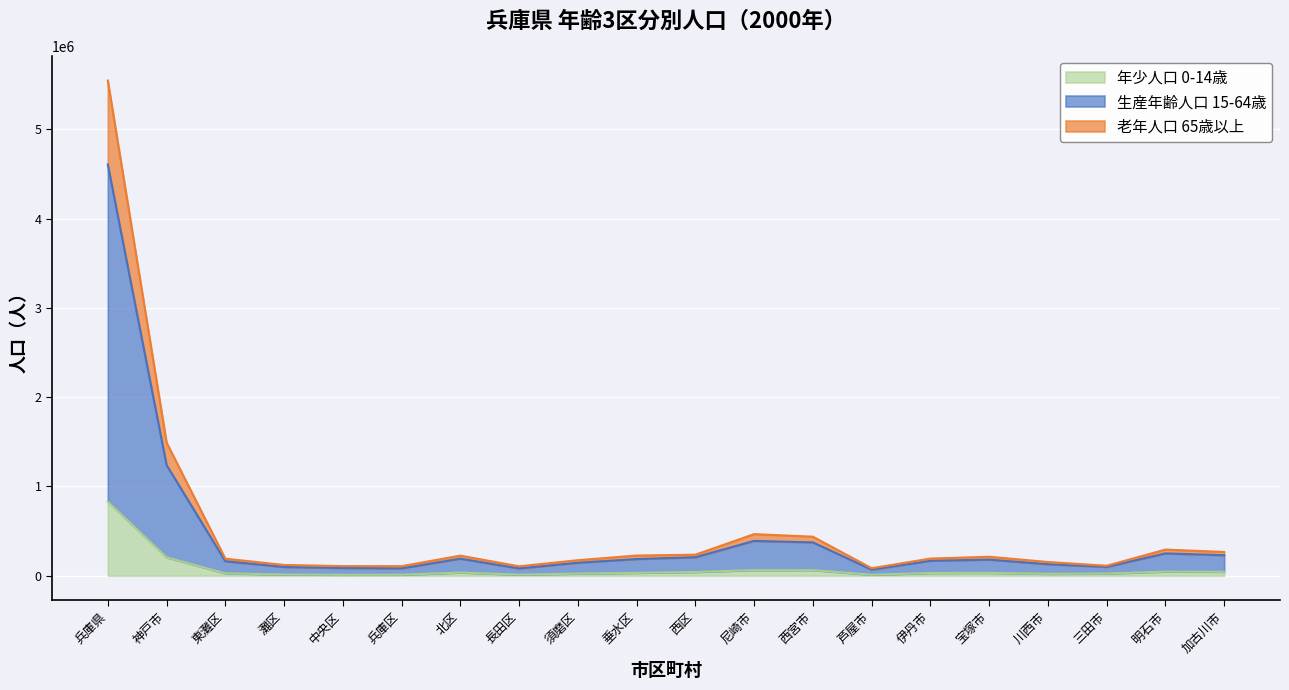

At which category is the sum across all series the highest?

兵庫県